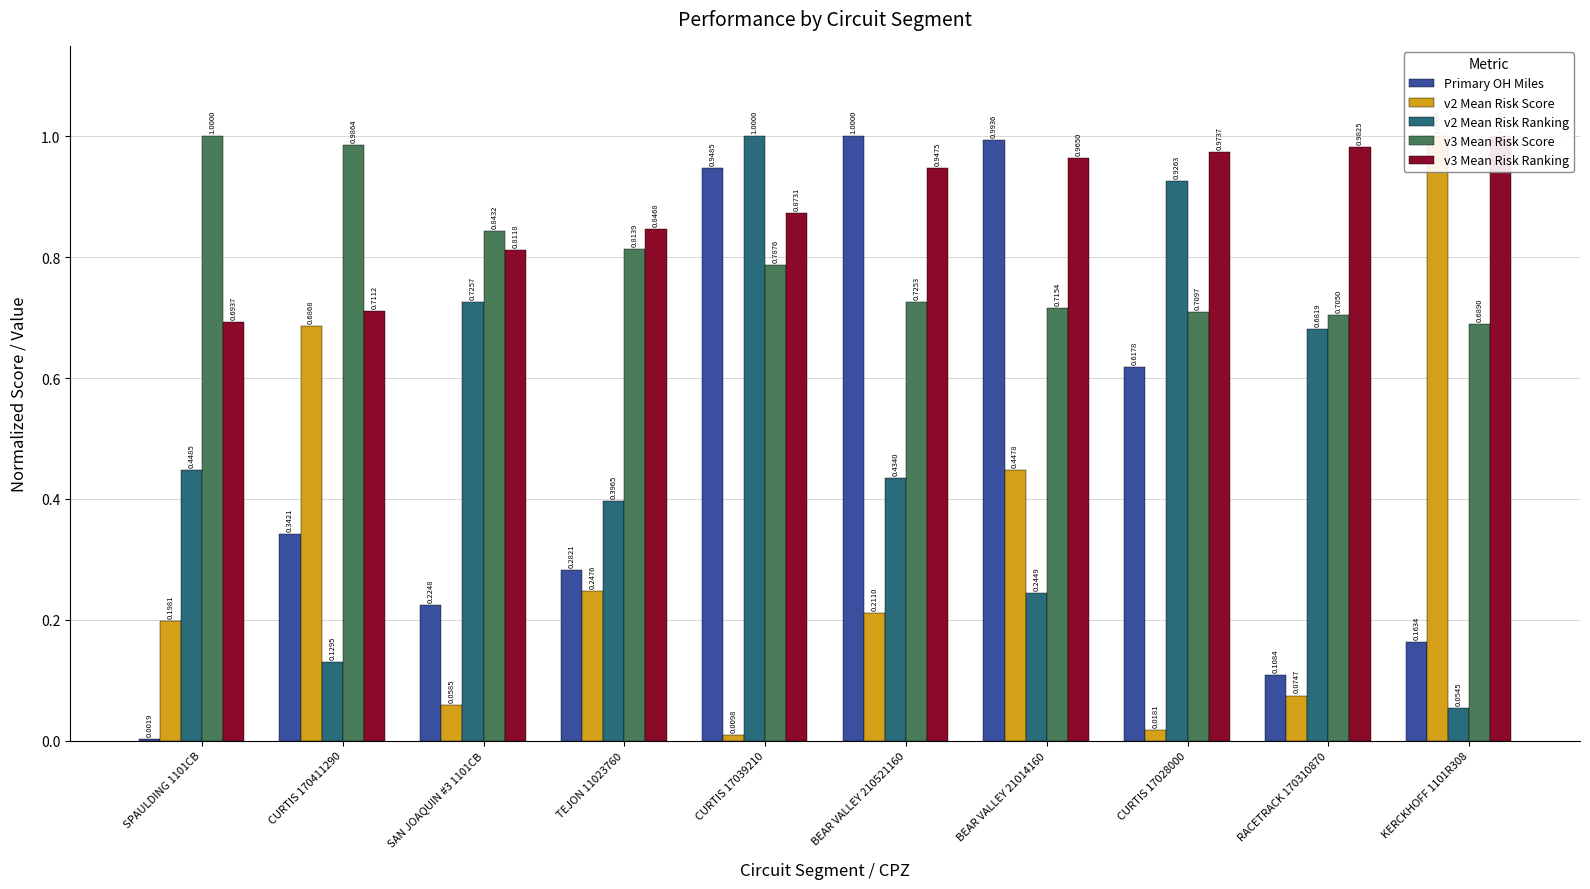

What is the value of the v2 Mean Risk Score bar at the 4th from the left?

0.2